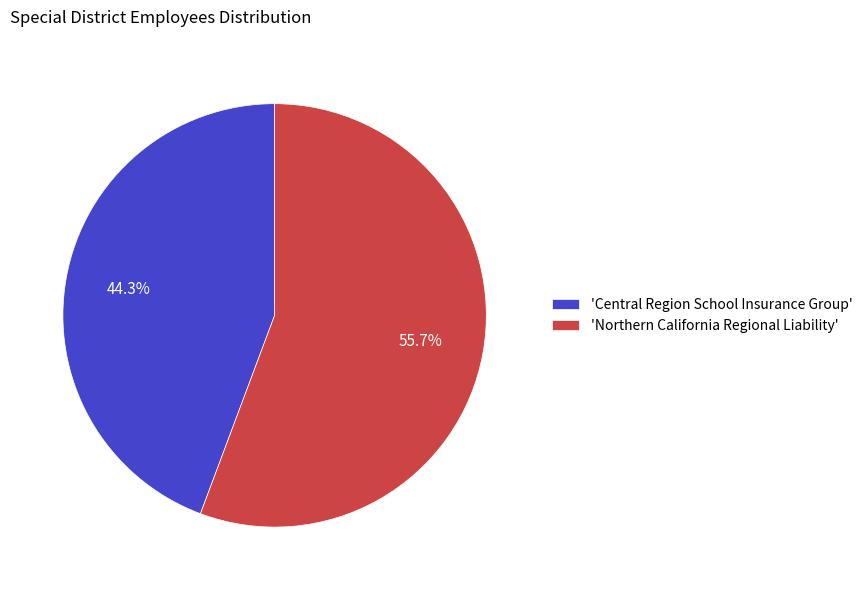

Approximately how many times larger is the value at 'Northern California Regional Liability' compared to 'Central Region School Insurance Group'?

1.3